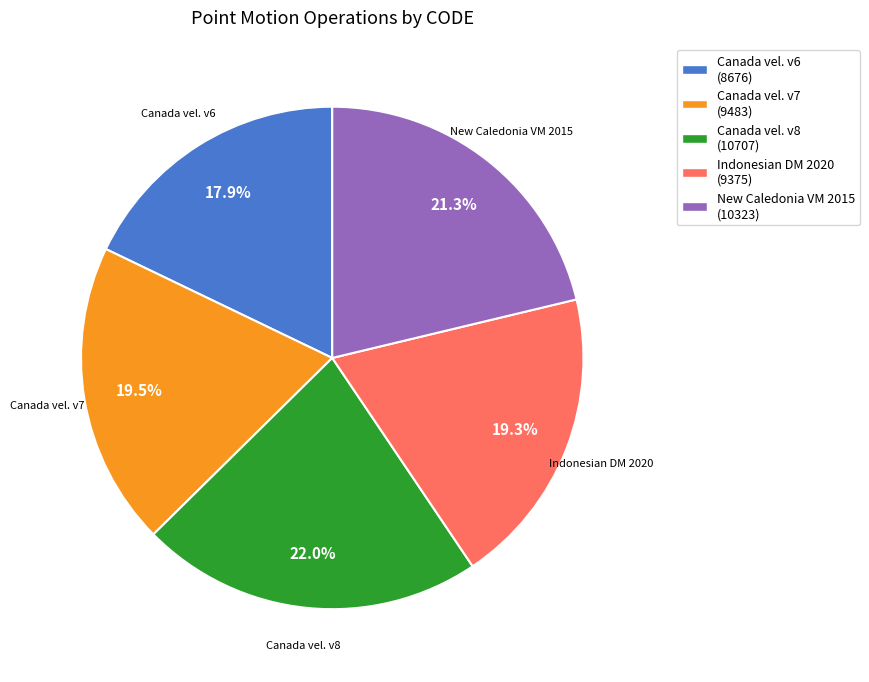

Do Indonesian DM 2020 and Canada vel. v6 together represent more than half of the pie?

No